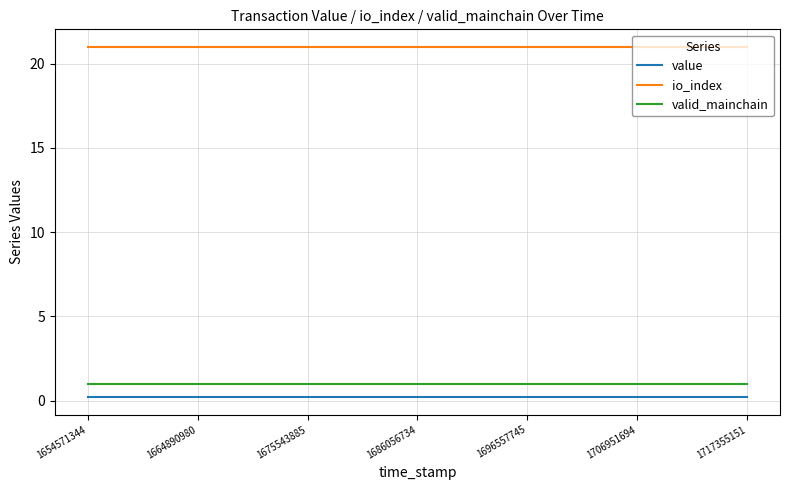

True or false: value and valid_mainchain cross at least once.

False